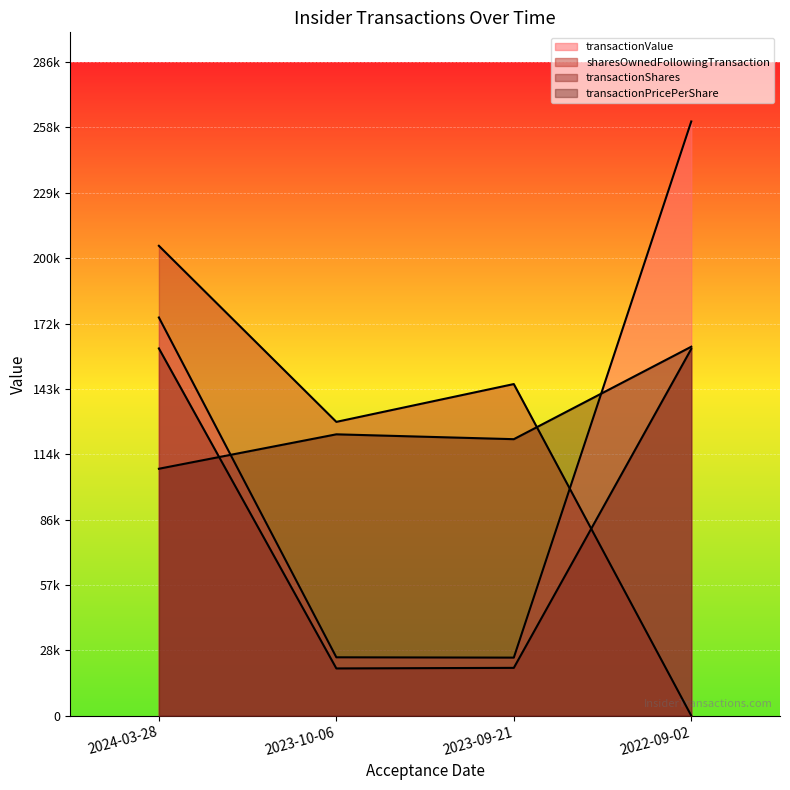

What is the greatest value displayed?

260885.0